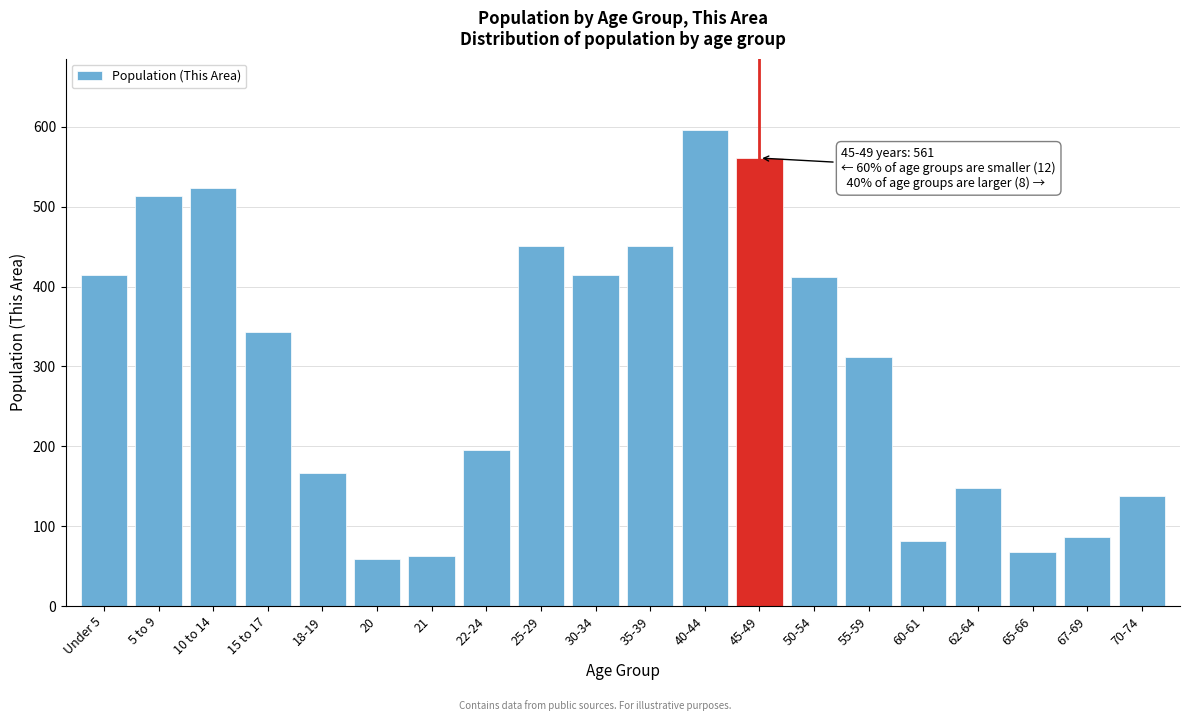

True or false: the data shows 167 at 18-19.

True